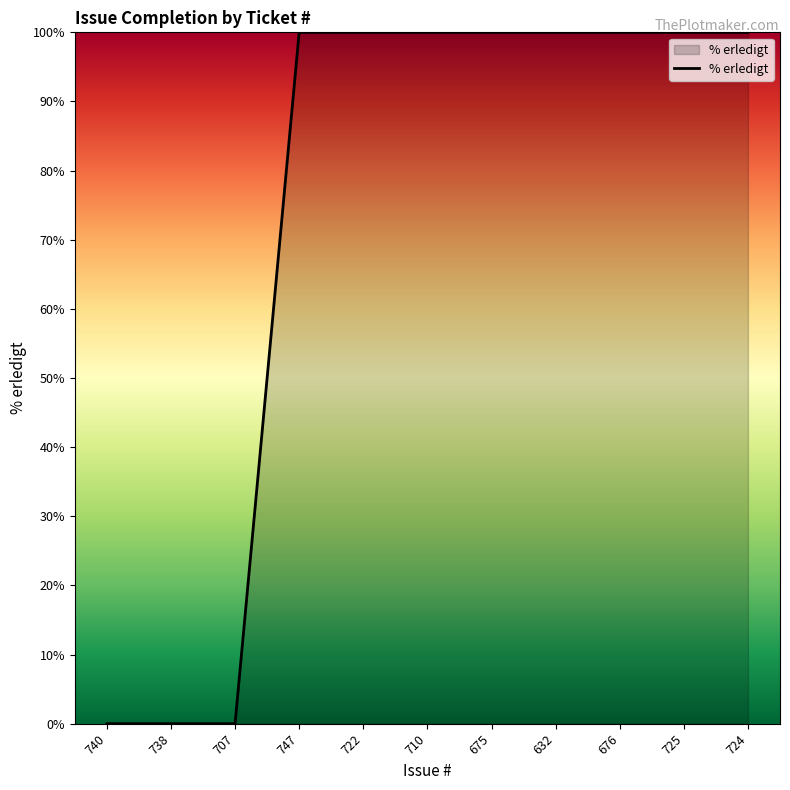

Reading left to right, extract all data points from this chart.

740=0	738=0	707=0	747=100	722=100	710=100	675=100	632=100	676=100	725=100	724=100